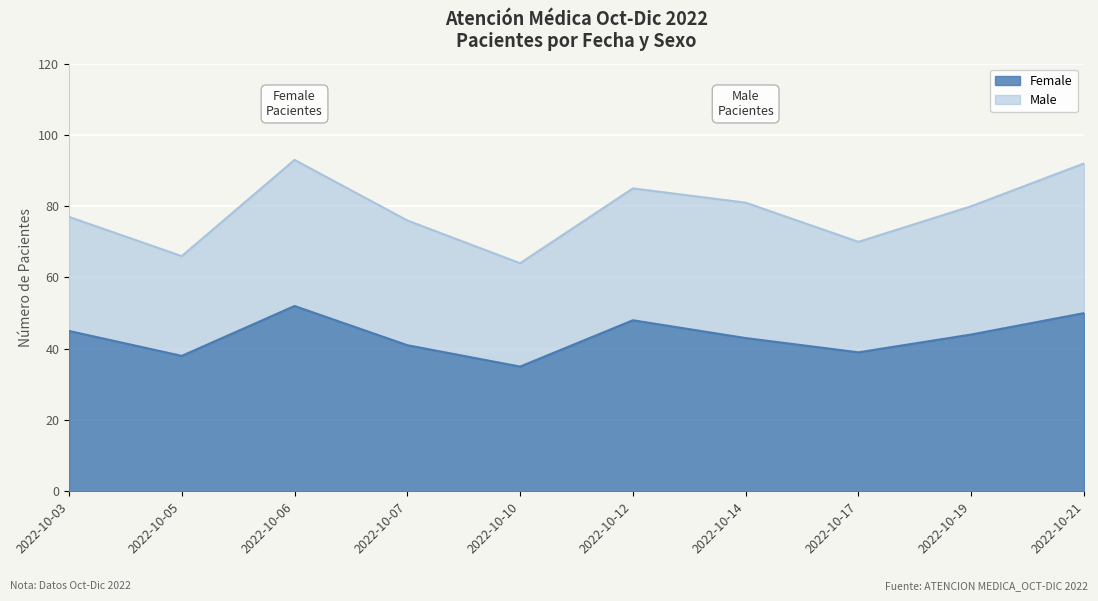

How many data points are less than 44?

5